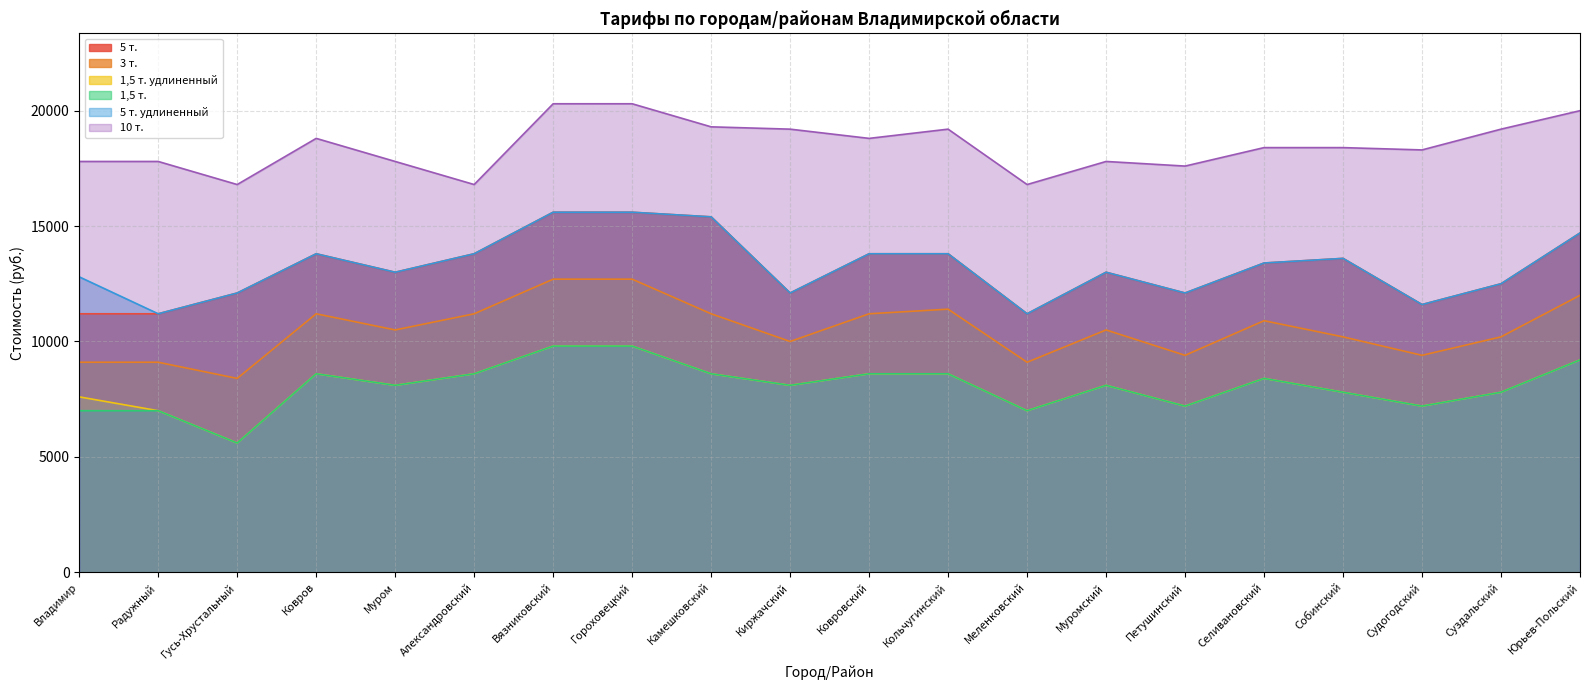

What is the label of the 17th point from the right?

Ковров